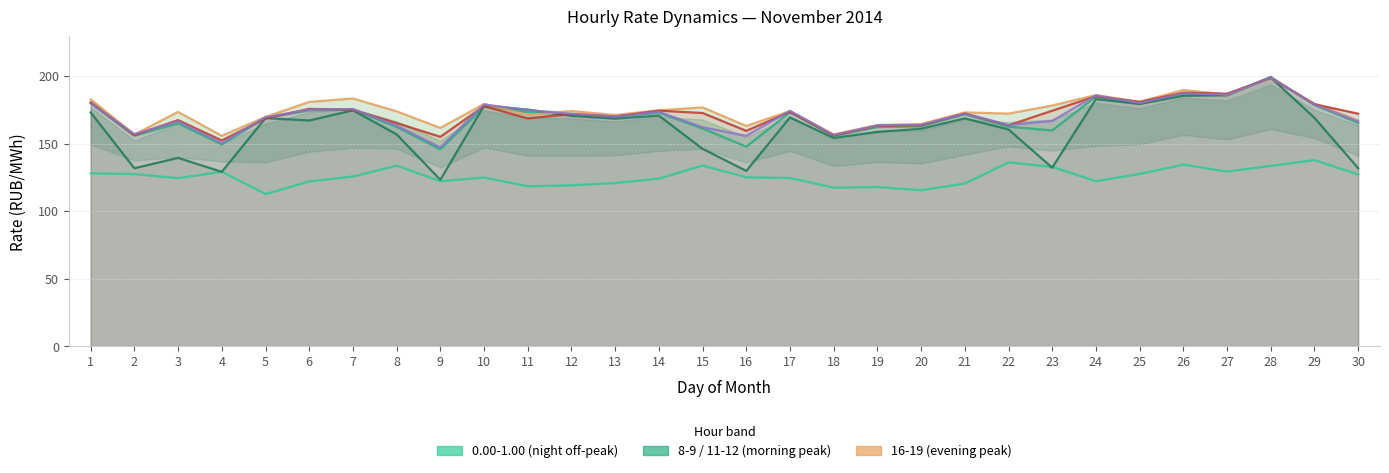

True or false: 18.00-19.00 and 0.00-1.00 intersect in this chart.

False